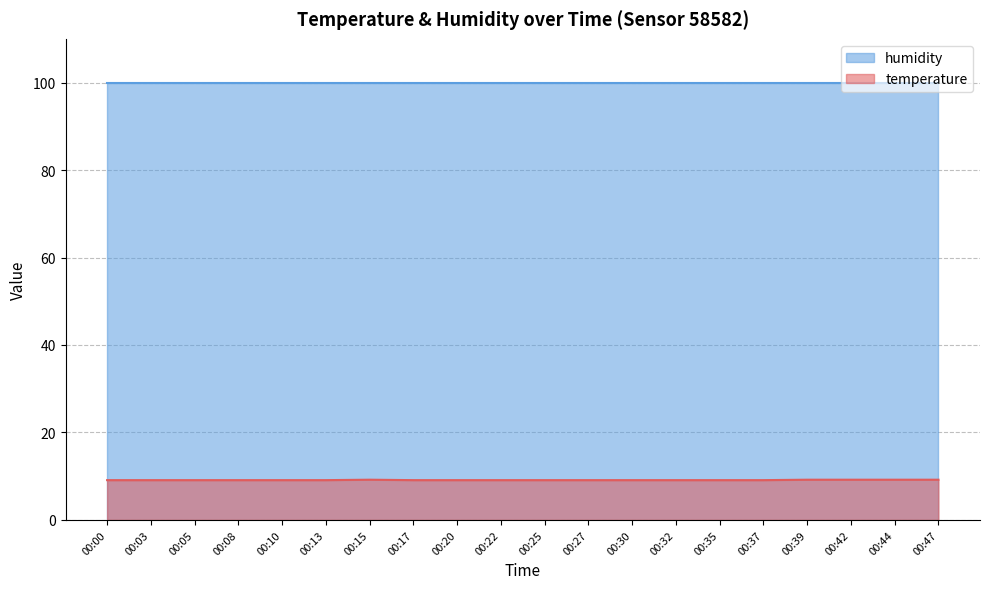

What is the sum of all values?

182.5